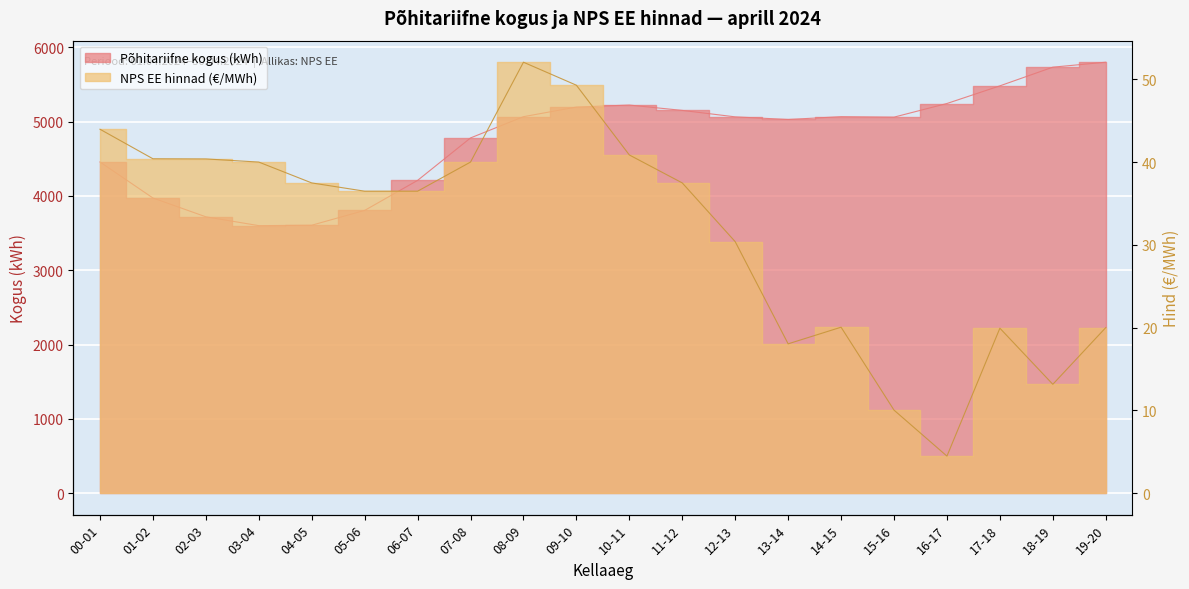

Rank the series by their average value, from lowest to highest.

NPS EE hinnad (€/MWh), Põhitariifne kogus (kWh)